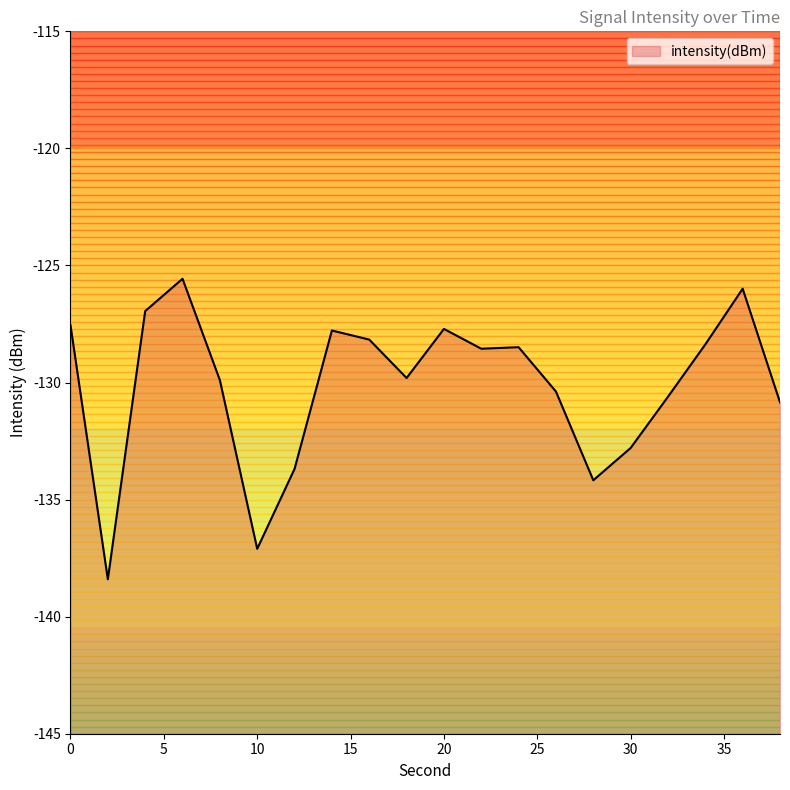

What is the sum of the values at 0 and 6?

-253.1